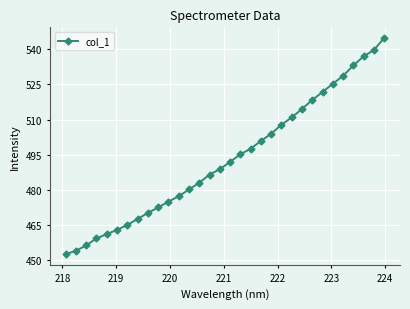

Reading right to left, transcribe all the data shown in this chart.

544.8	539.7	537.0	533.1	528.7	525.3	521.8	518.4	514.5	510.9	507.8	504.0	500.9	497.5	495.2	491.9	488.8	486.5	483.0	480.2	477.3	475.0	472.5	470.2	467.6	465.0	462.9	461.1	459.3	456.3	454.0	452.6